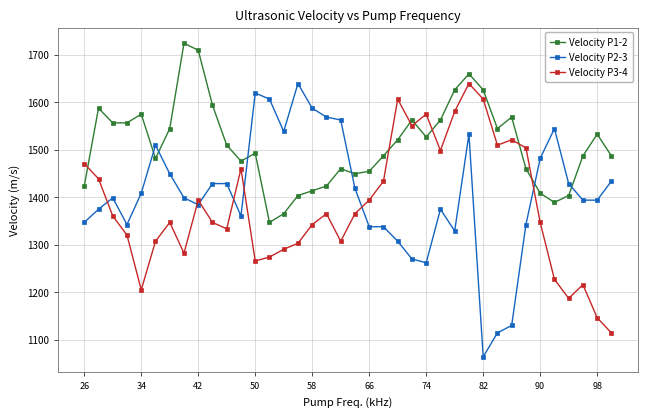

What is the value of the Velocity P3-4 point at the 23rd from the left?

1606.4